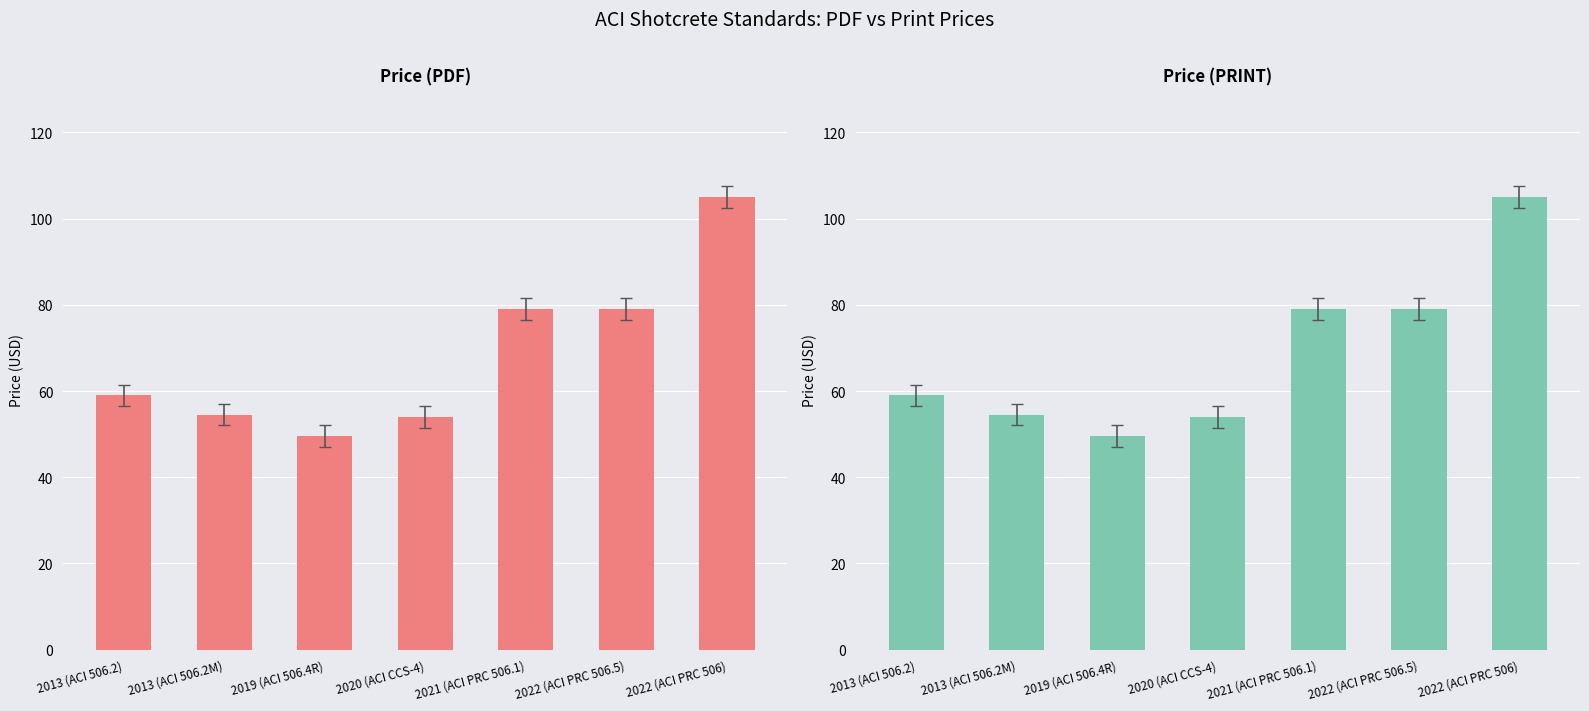

How many bars are there in each group?

2